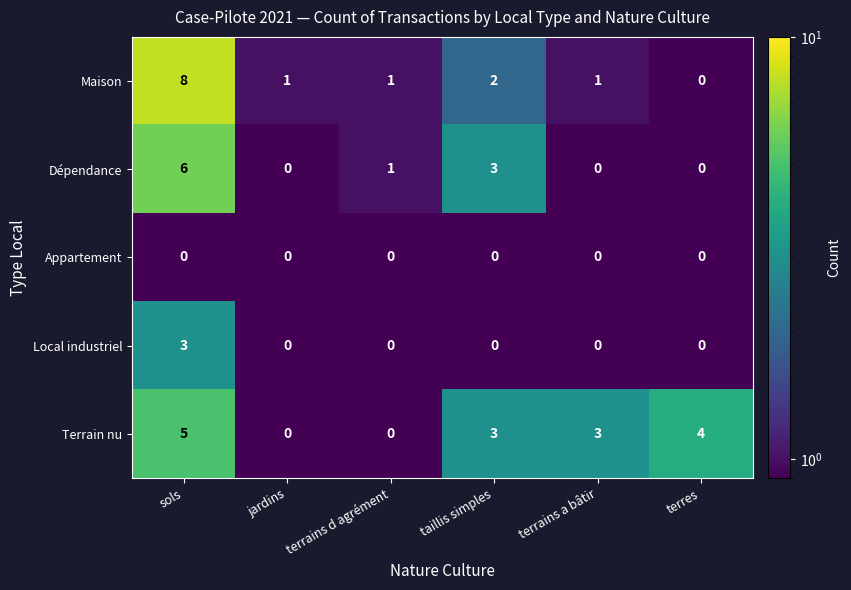

What is the maximum value shown in the chart?

8